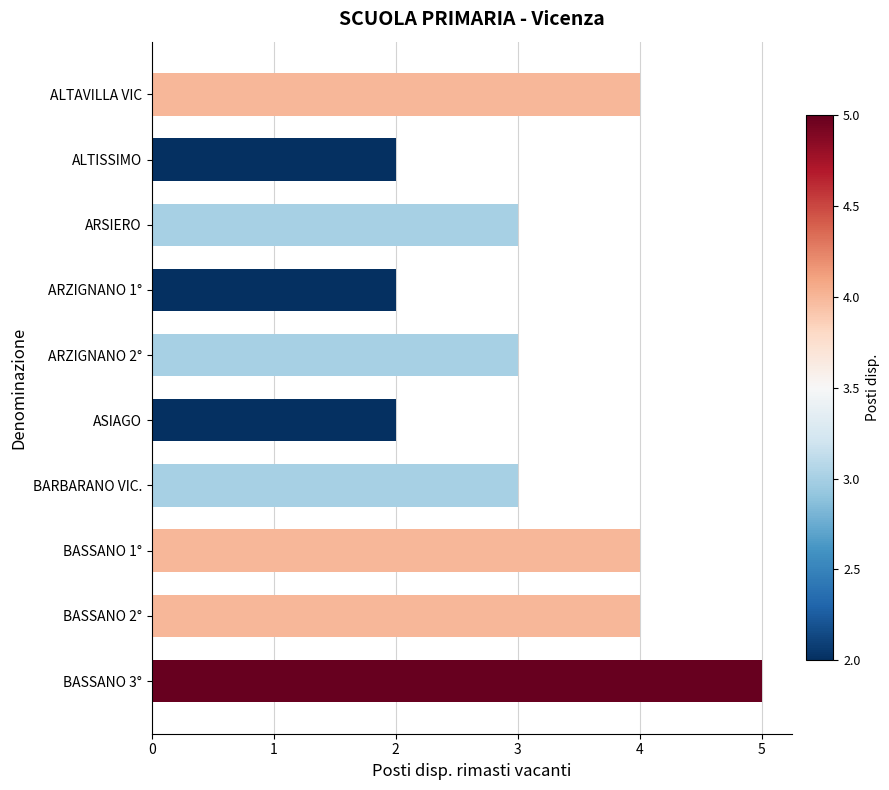

The value at BASSANO 3° is 5. True or false?

True